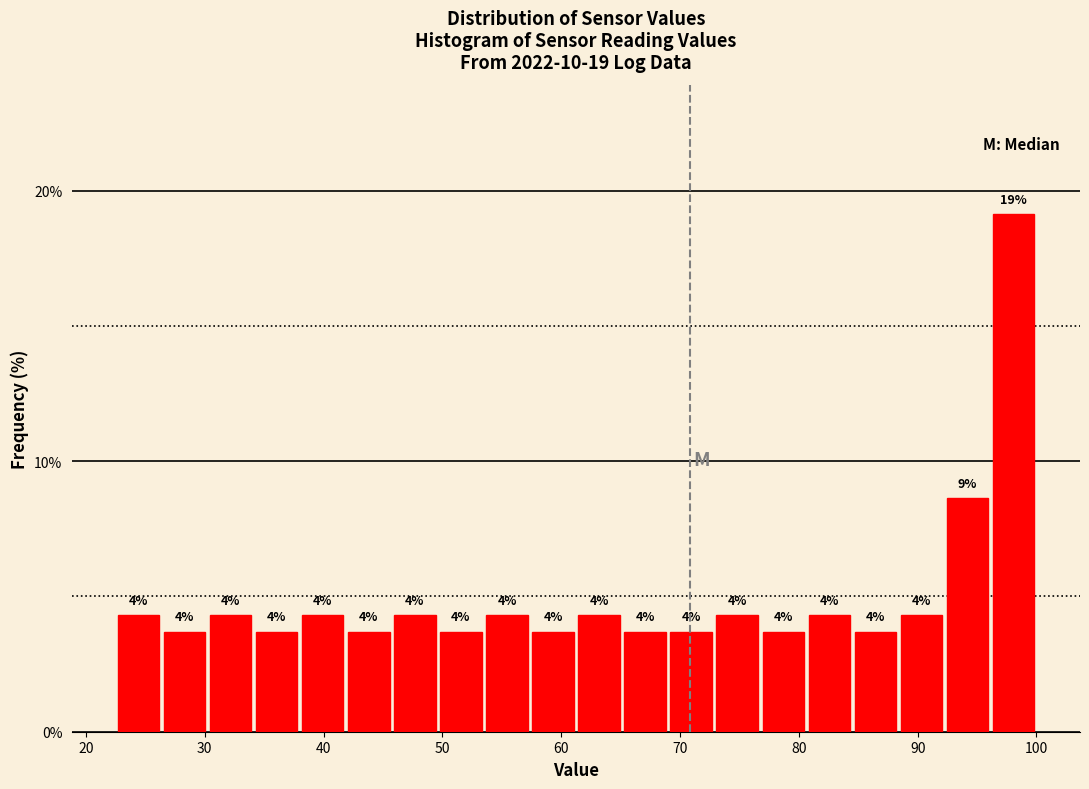

Around what value on the x-axis is the tallest bar? Give the approximate position of its centre, as read against the axis.

98